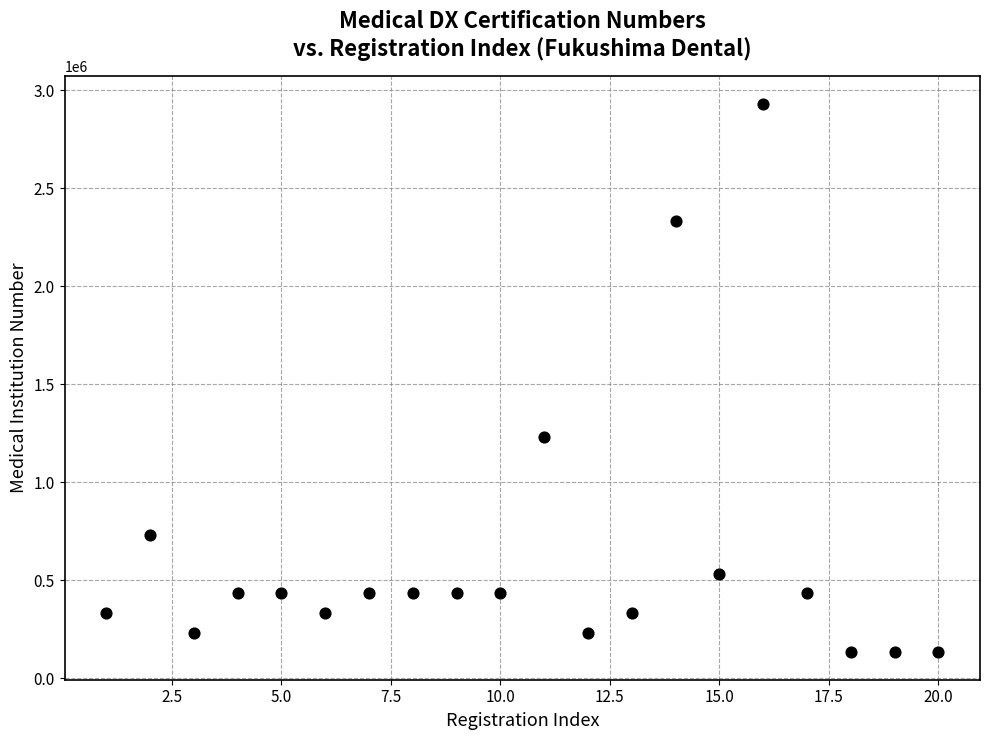

What is the range of Y values (max minus min)?

2797567